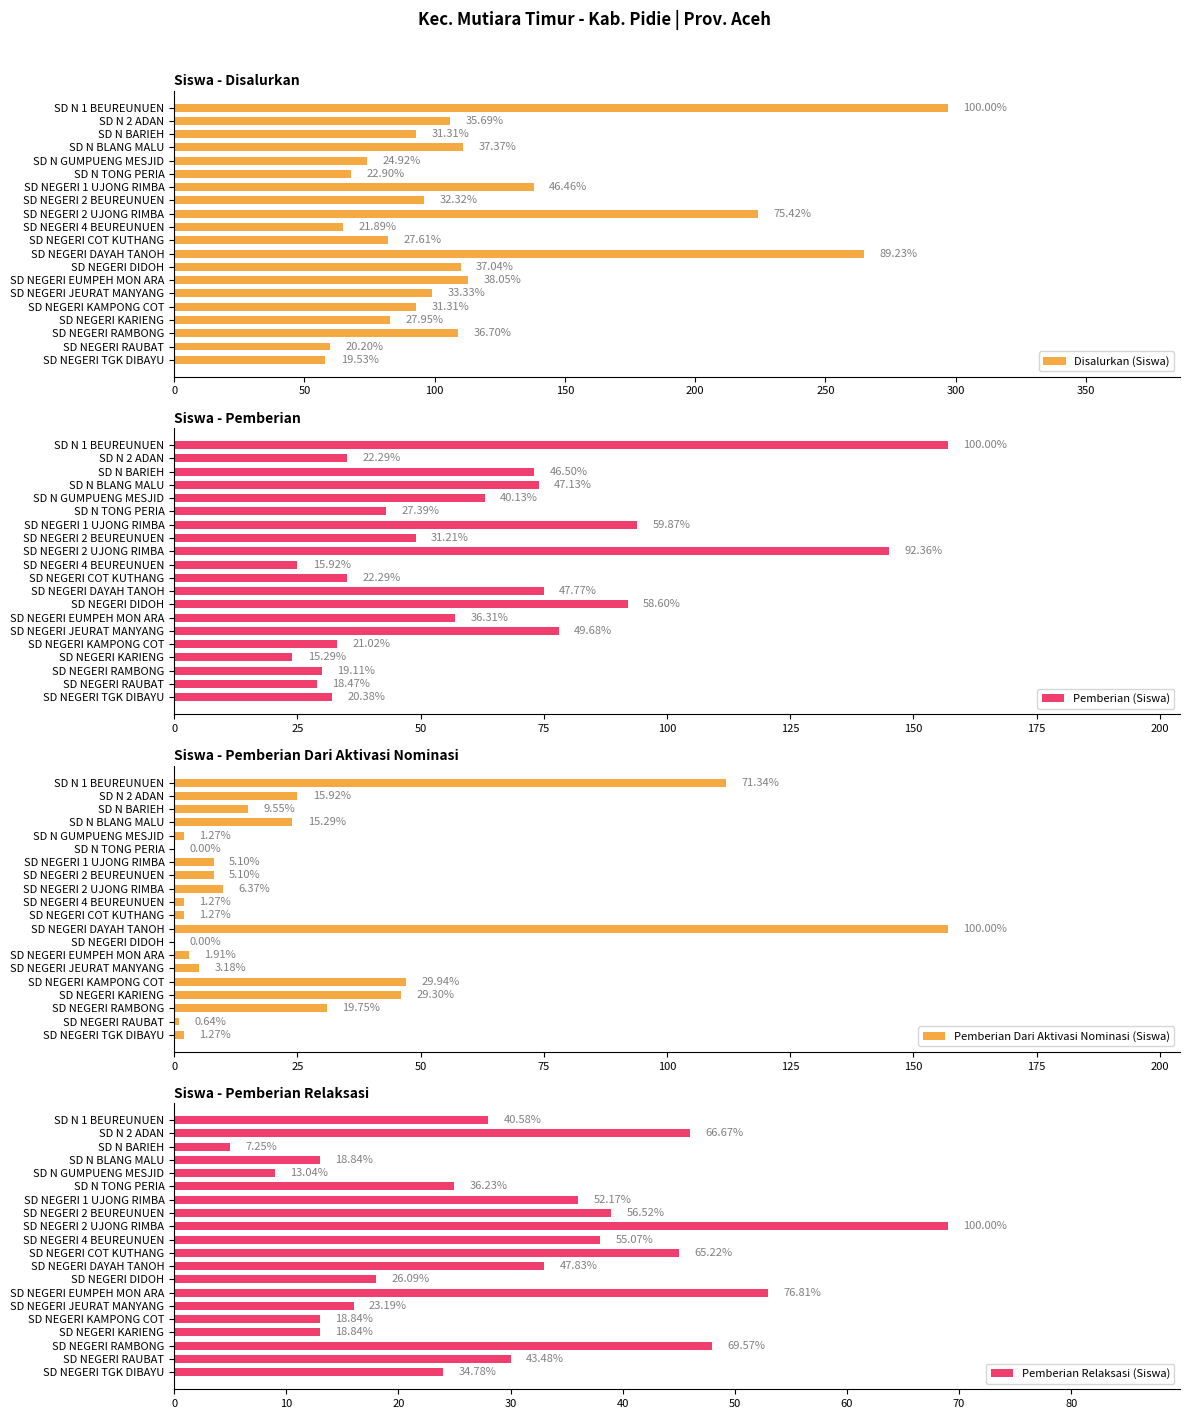

What is the approximate value of Pemberian (Siswa) at SD NEGERI EUMPEH MON ARA?

57